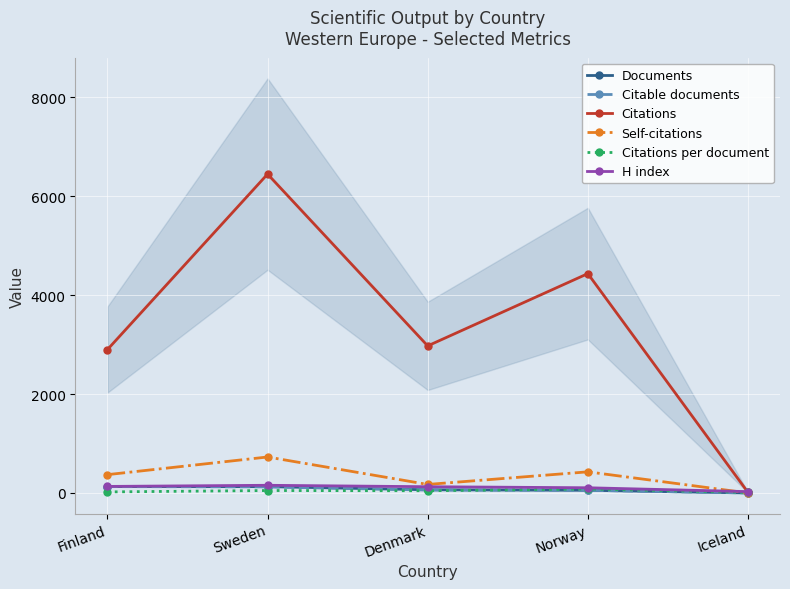

What is the difference between the highest and lowest values at Denmark?

2928.2